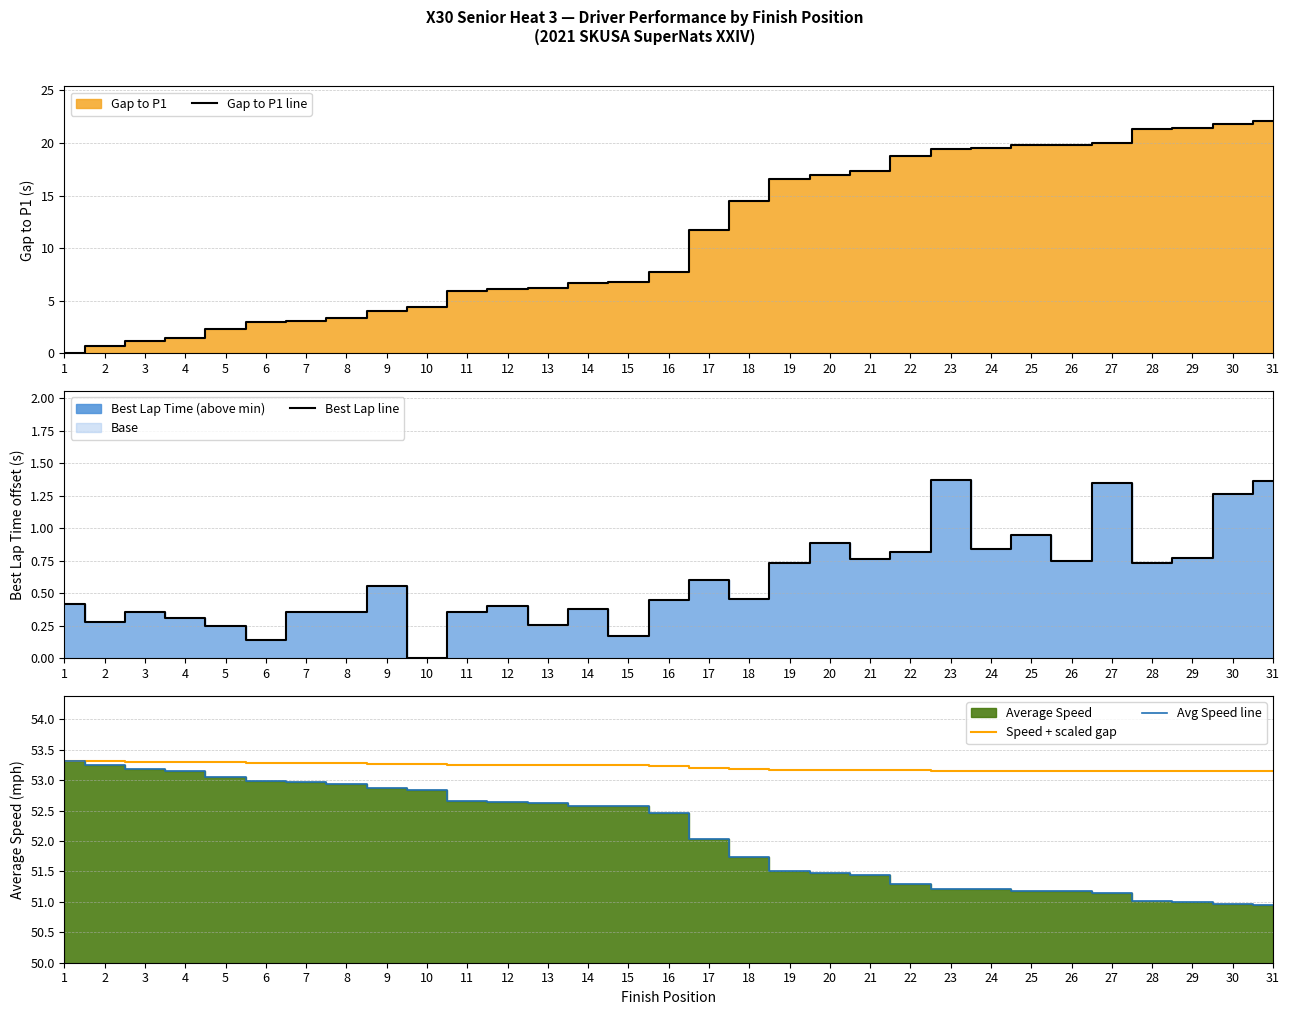

What is the difference between the second highest and second lowest values in the Speed + scaled gap series?

0.2